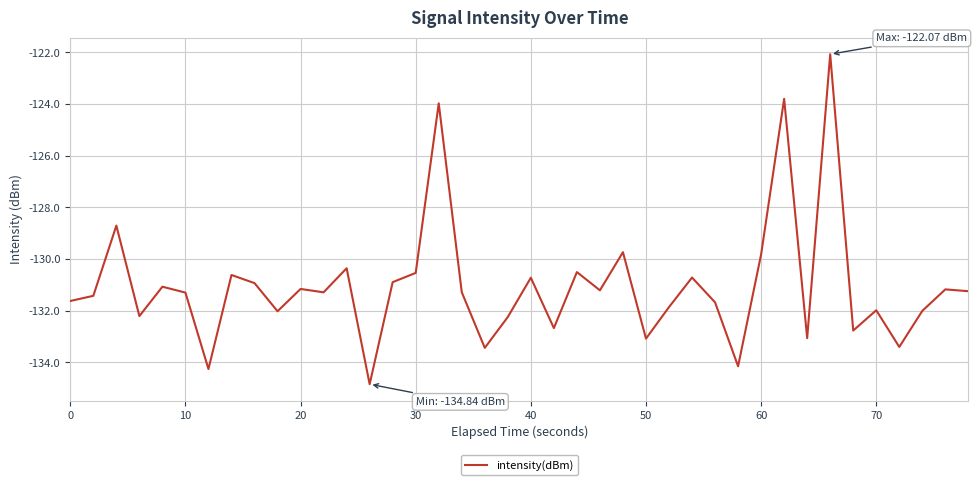

What is the difference between the maximum and minimum values?

12.8